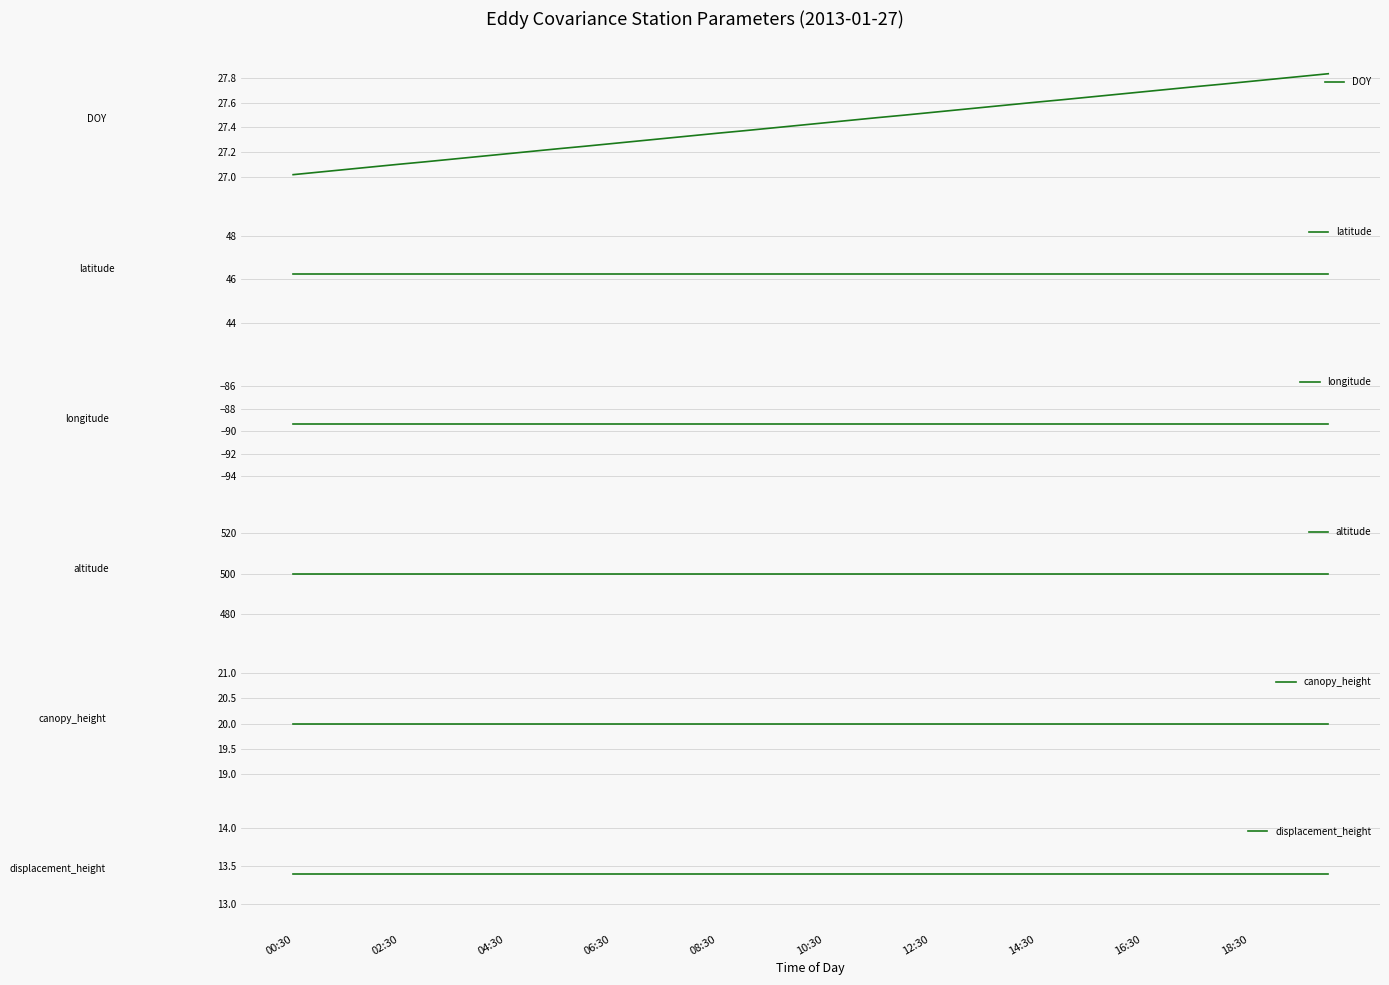

Rank the series by their maximum value, from lowest to highest.

longitude, displacement_height, canopy_height, DOY, latitude, altitude